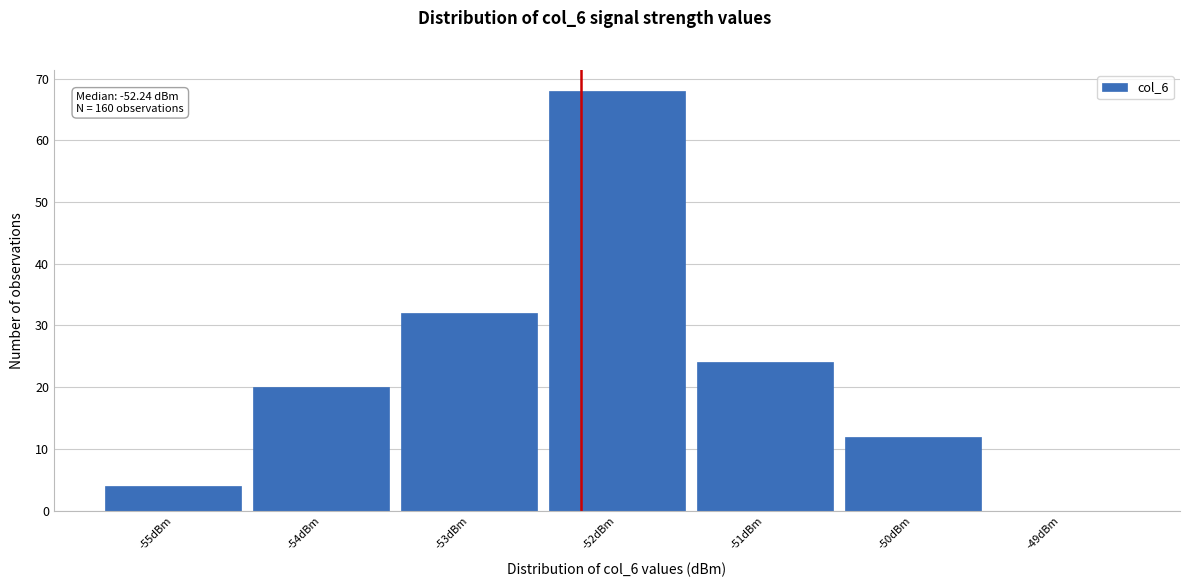

Over which range of the x-axis is the bar tallest?

-52.5 to -51.5